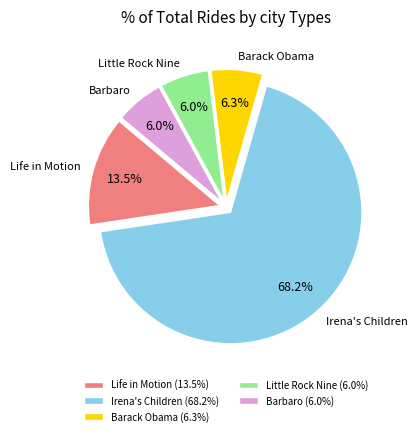

Count the number of slices in the pie.

5